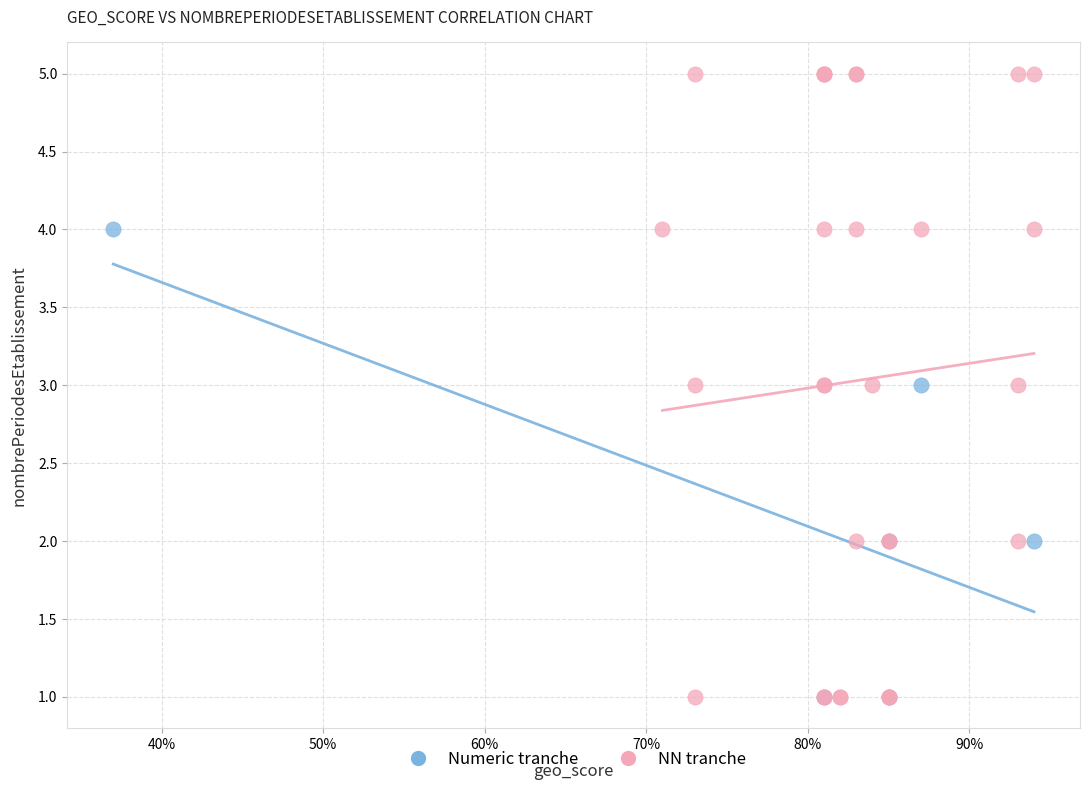

Which series has the widest spread of Y values?

NN tranche